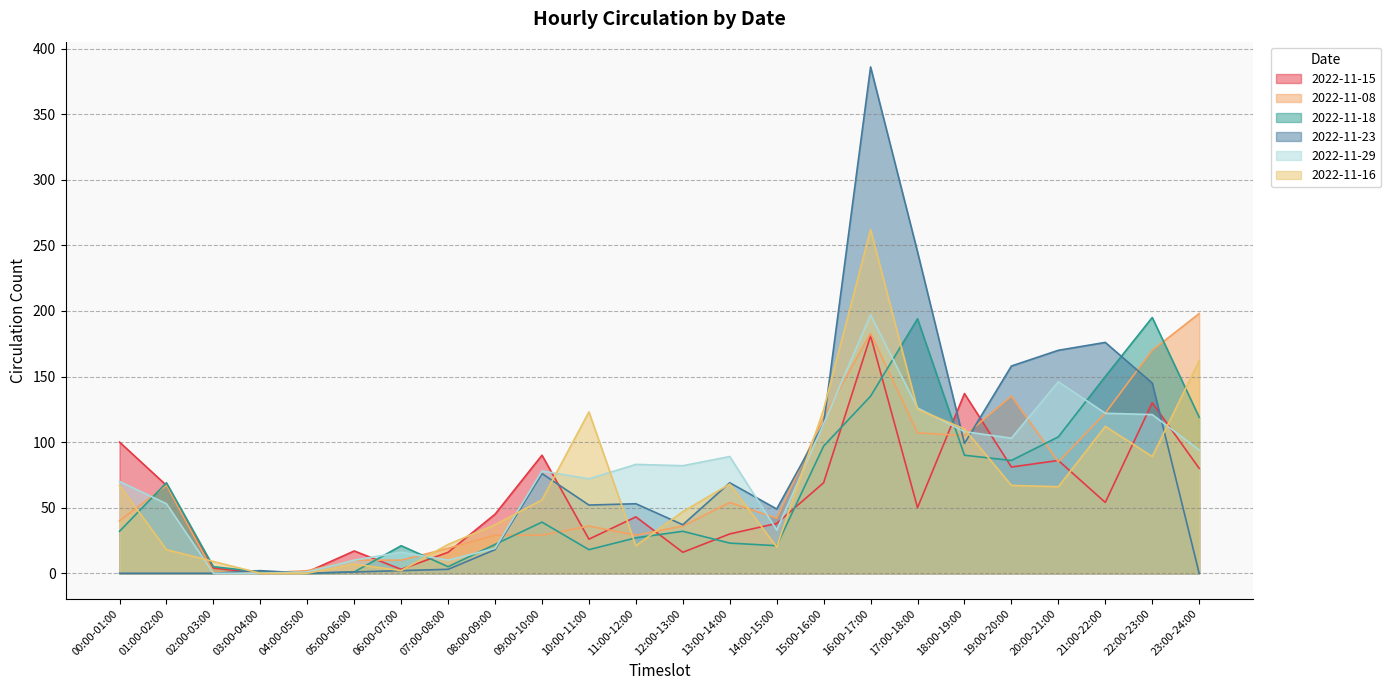

Between which two adjacent categories do 2022-11-18 and 2022-11-29 first intersect?

00:00-01:00 and 01:00-02:00